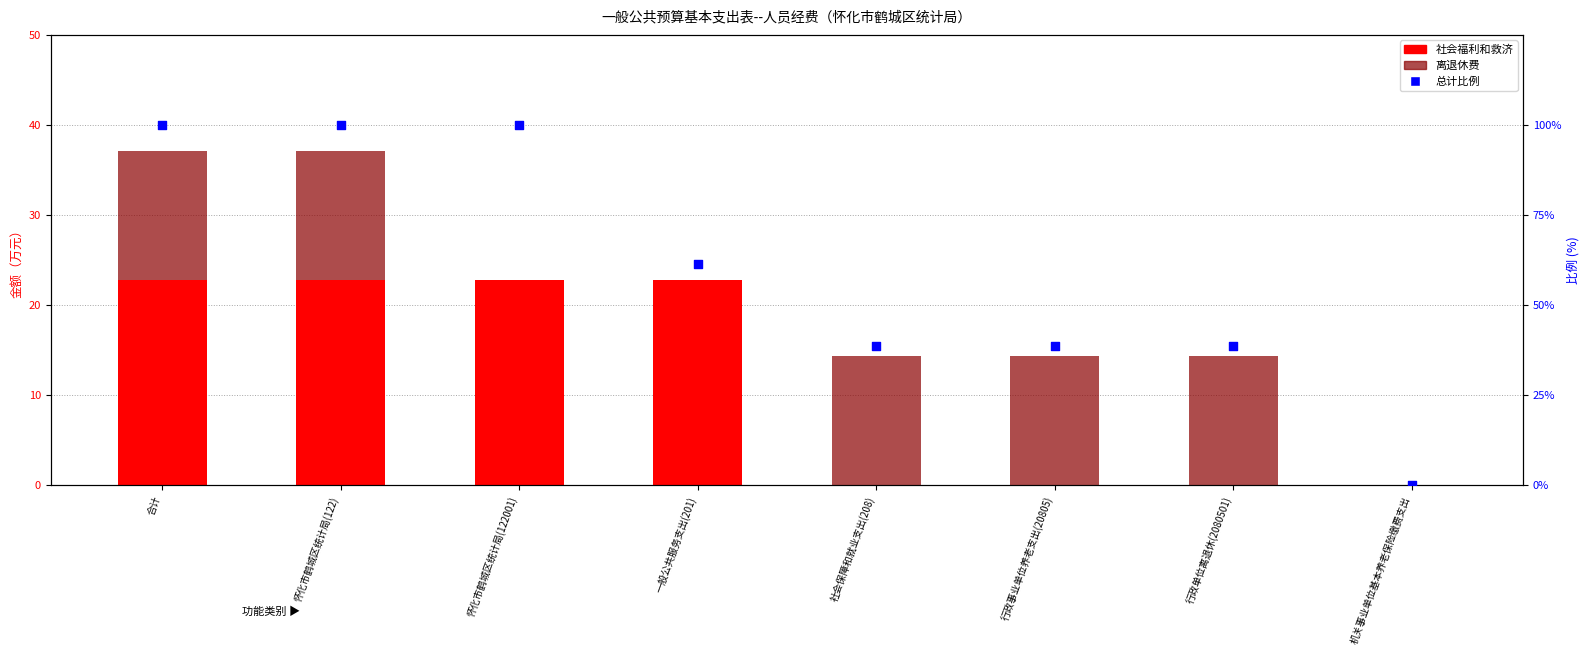

Is the value of 离退休费 at 社会保障和就业支出(208) greater than the value of 总计比例 at 社会保障和就业支出(208)?

No